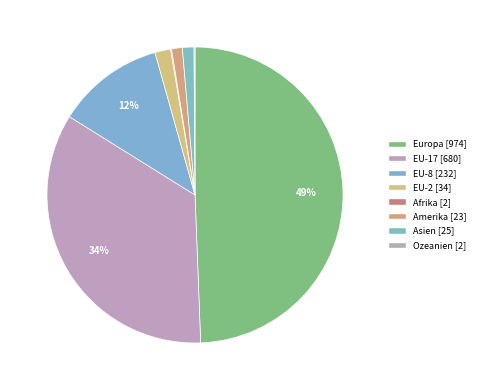

Which slice is the largest?

Europa